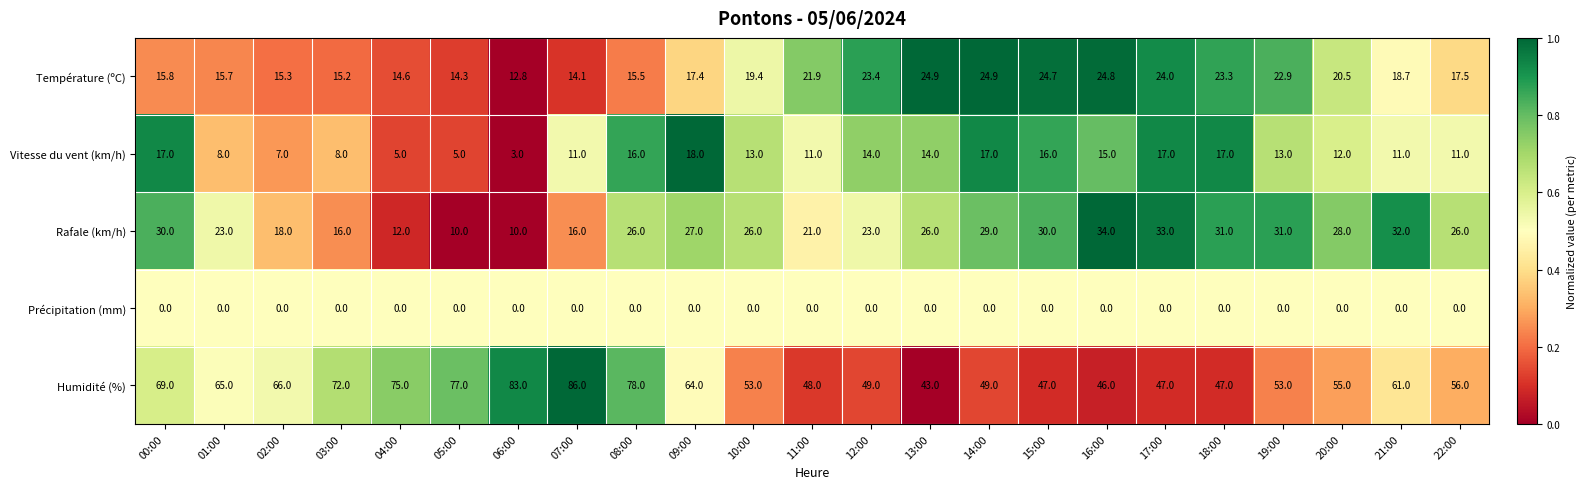

Is it true that Température (ºC) equals 17.4 at 09:00?

True